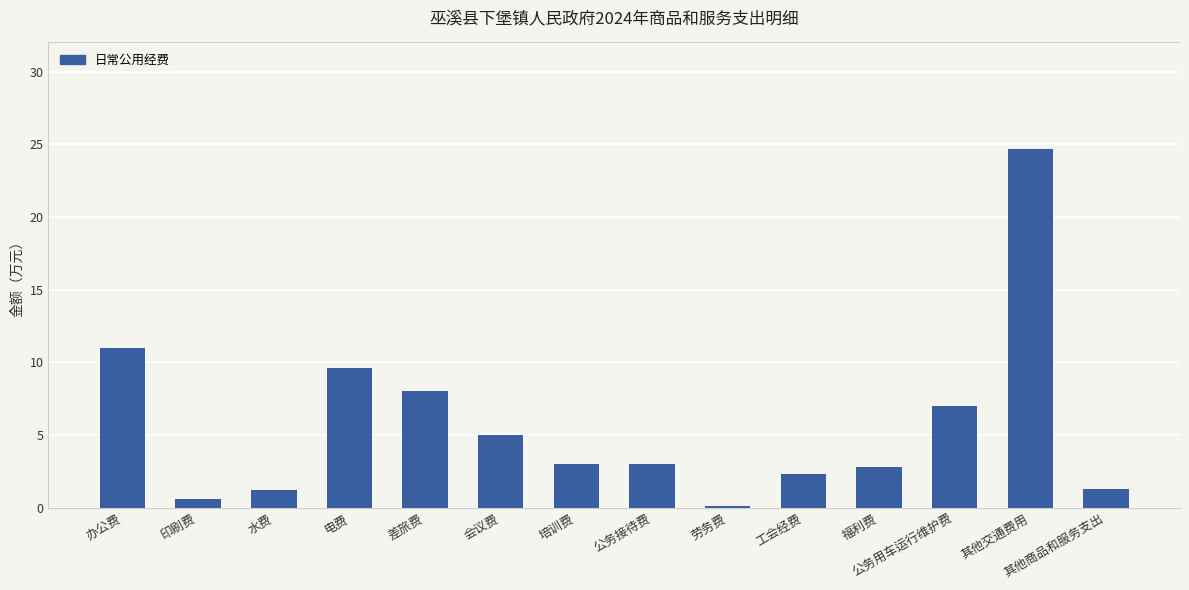

Between 工会经费 and 其他商品和服务支出, which is larger?

工会经费